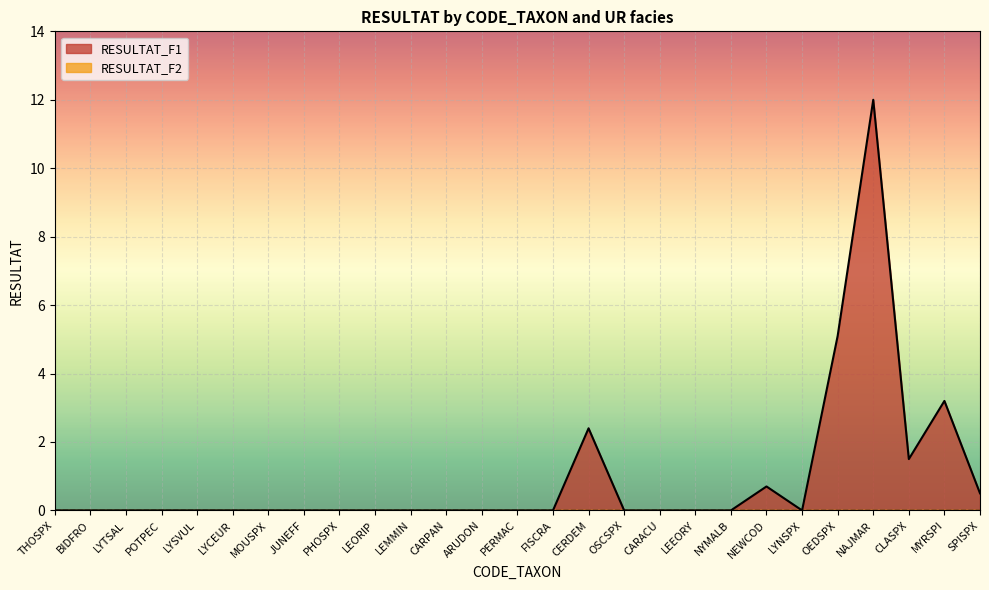

At which label is the value closest to 6?

OEDSPX